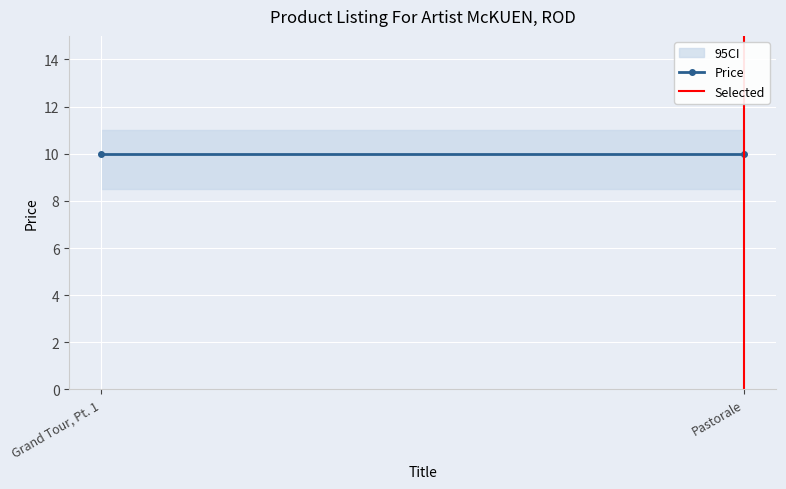

List the labels in order of Price value, smallest first.

Grand Tour, Pt. 1, Pastorale